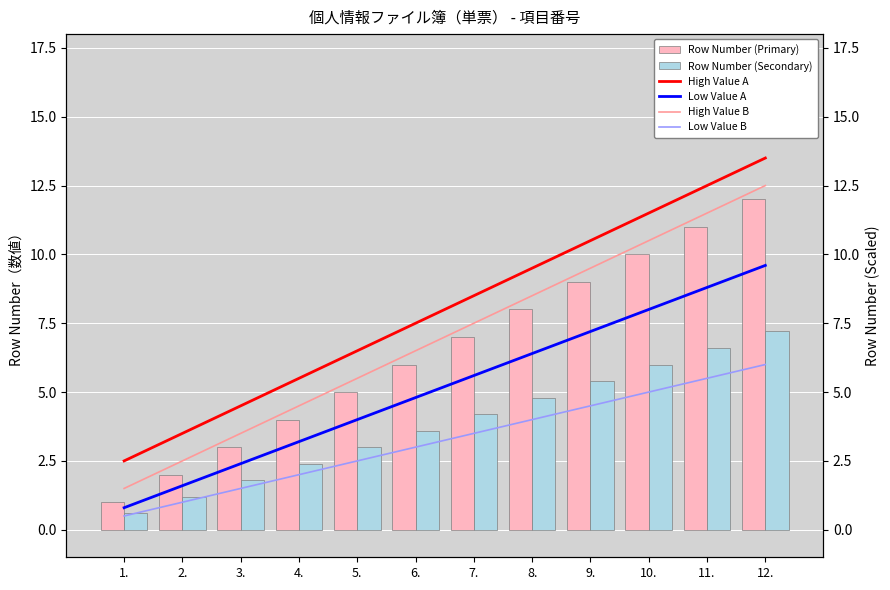

What is the maximum value shown in the chart?

13.5